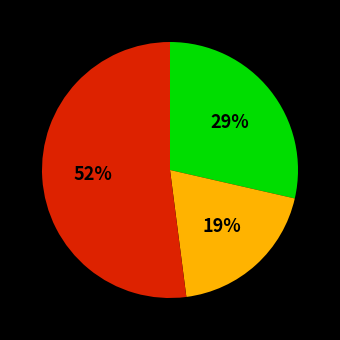

To the nearest percent, what is the difference between the largest and smallest slice percentages?

33%